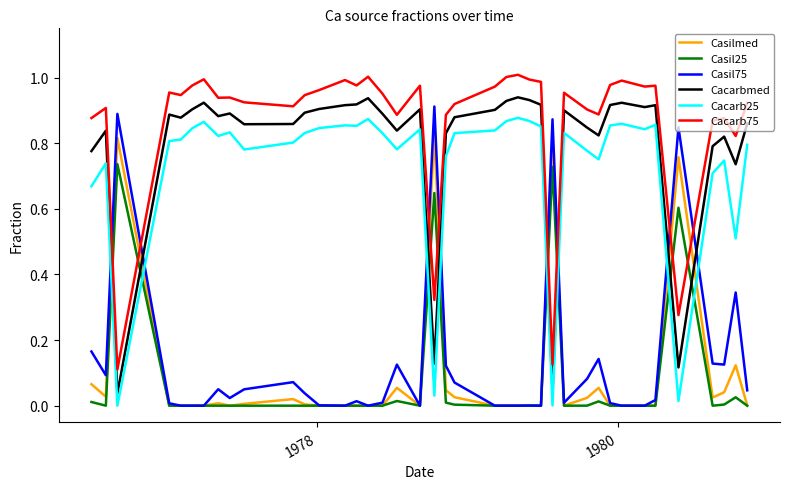

Which series has the largest total across all categories?

Cacarb75